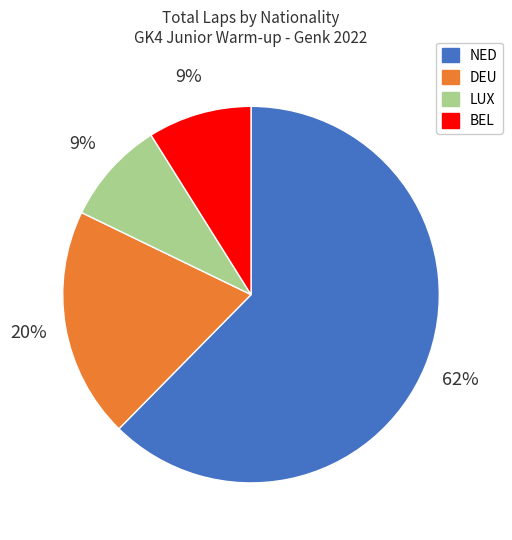

Is there any slice that represents more than half of the pie?

Yes